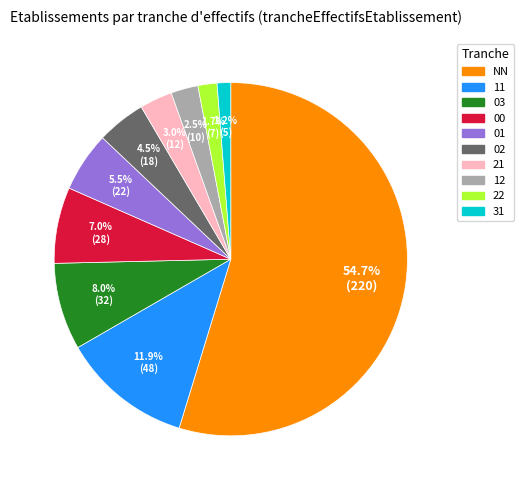

True or false: 00 accounts for 15% of the total.

False